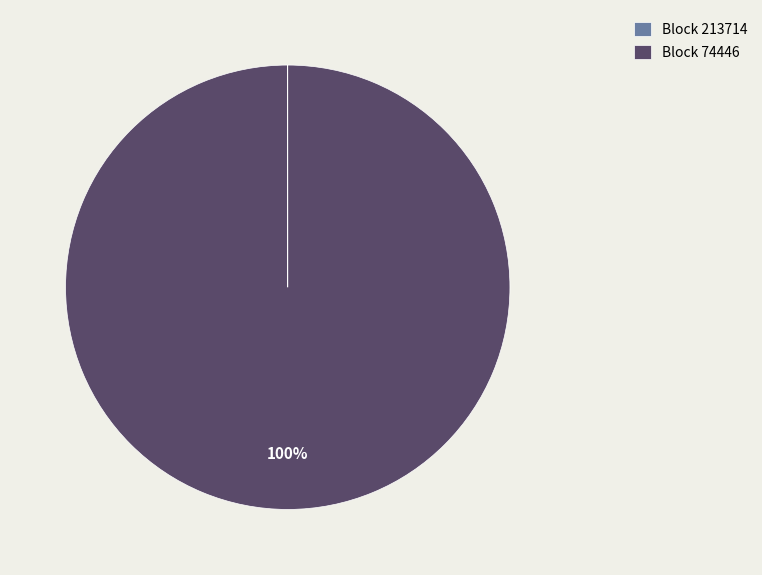

To the nearest percent, what is the difference between the largest and smallest slice percentages?

100%